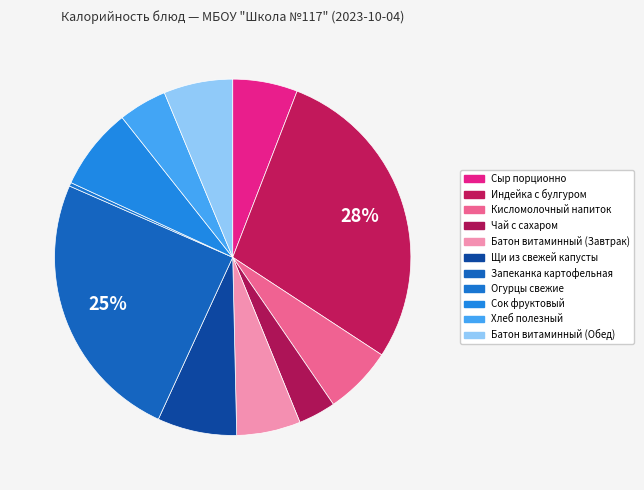

How many segments does this pie chart have?

11